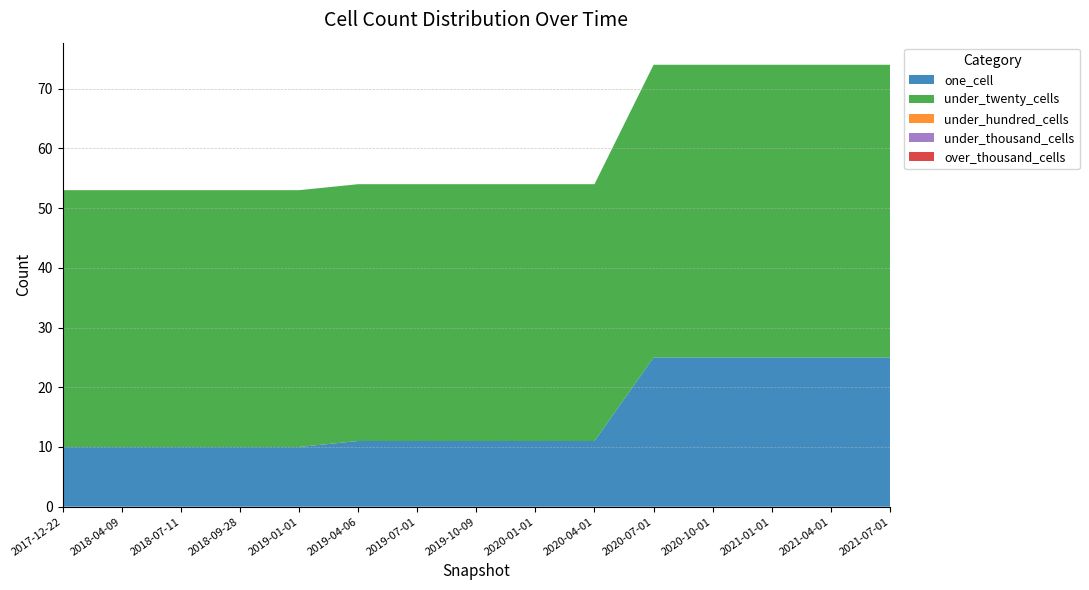

Reading left to right, list all the values displayed in this chart.

one_cell: 2017-12-22=10	2018-04-09=10	2018-07-11=10	2018-09-28=10	2019-01-01=10	2019-04-06=11	2019-07-01=11	2019-10-09=11	2020-01-01=11	2020-04-01=11	2020-07-01=25	2020-10-01=25	2021-01-01=25	2021-04-01=25	2021-07-01=25
under_twenty_cells: 2017-12-22=43	2018-04-09=43	2018-07-11=43	2018-09-28=43	2019-01-01=43	2019-04-06=43	2019-07-01=43	2019-10-09=43	2020-01-01=43	2020-04-01=43	2020-07-01=49	2020-10-01=49	2021-01-01=49	2021-04-01=49	2021-07-01=49
under_hundred_cells: 2017-12-22=0	2018-04-09=0	2018-07-11=0	2018-09-28=0	2019-01-01=0	2019-04-06=0	2019-07-01=0	2019-10-09=0	2020-01-01=0	2020-04-01=0	2020-07-01=0	2020-10-01=0	2021-01-01=0	2021-04-01=0	2021-07-01=0
under_thousand_cells: 2017-12-22=0	2018-04-09=0	2018-07-11=0	2018-09-28=0	2019-01-01=0	2019-04-06=0	2019-07-01=0	2019-10-09=0	2020-01-01=0	2020-04-01=0	2020-07-01=0	2020-10-01=0	2021-01-01=0	2021-04-01=0	2021-07-01=0
over_thousand_cells: 2017-12-22=0	2018-04-09=0	2018-07-11=0	2018-09-28=0	2019-01-01=0	2019-04-06=0	2019-07-01=0	2019-10-09=0	2020-01-01=0	2020-04-01=0	2020-07-01=0	2020-10-01=0	2021-01-01=0	2021-04-01=0	2021-07-01=0